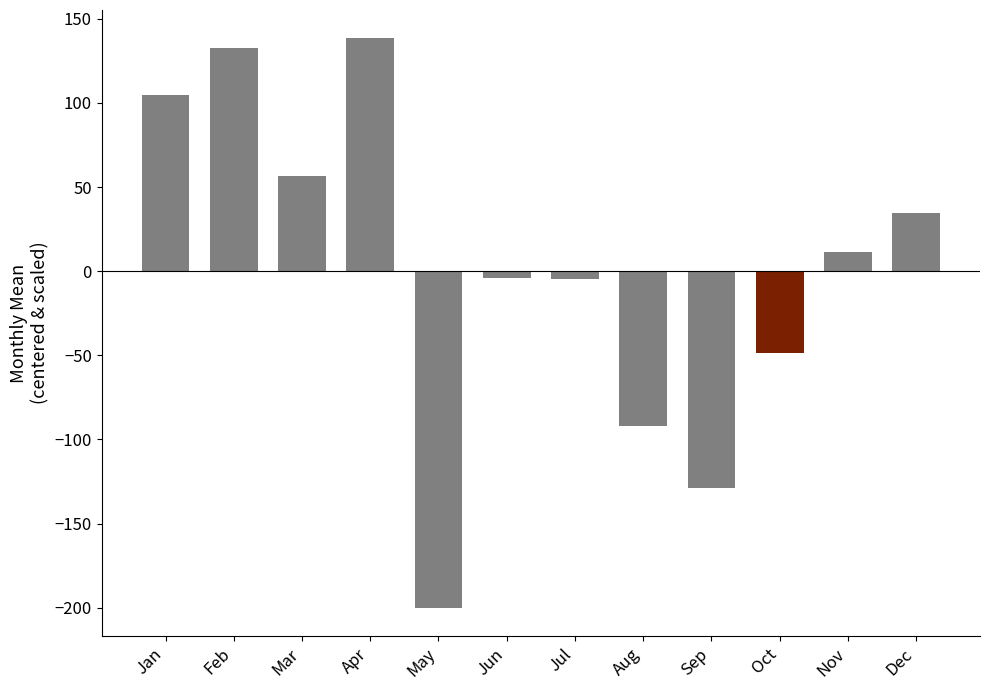

Which category has the highest value across all series?

Apr